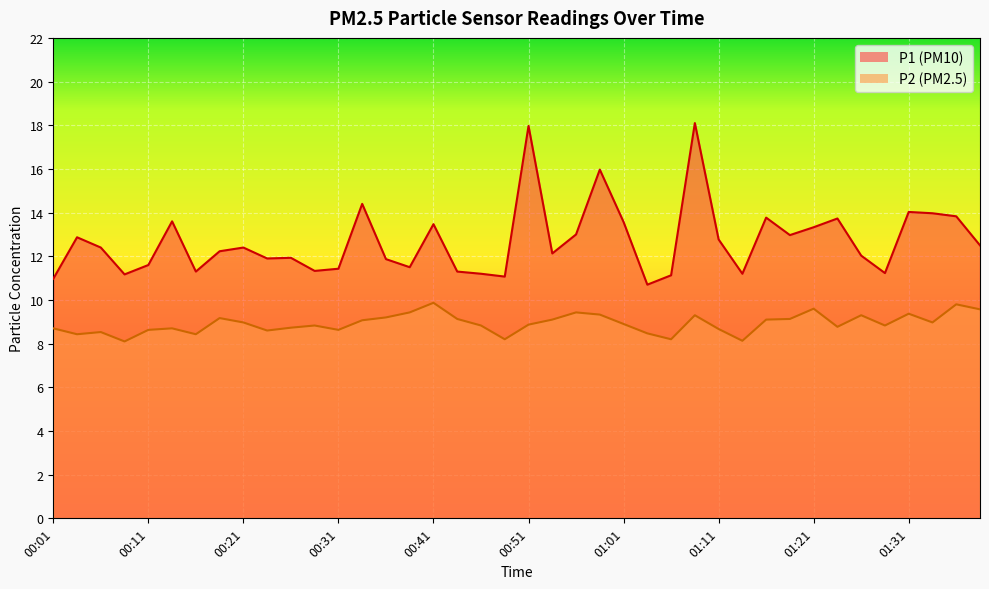

What is the maximum value for P1?

18.1